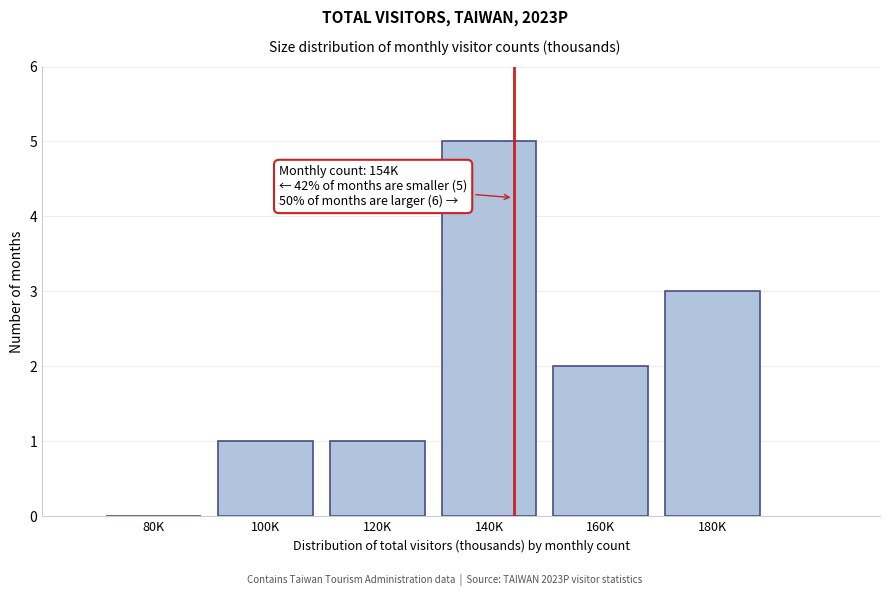

Reading left to right, transcribe all the data shown in this chart.

80K=0	100K=1	120K=1	140K=5	160K=2	180K=3